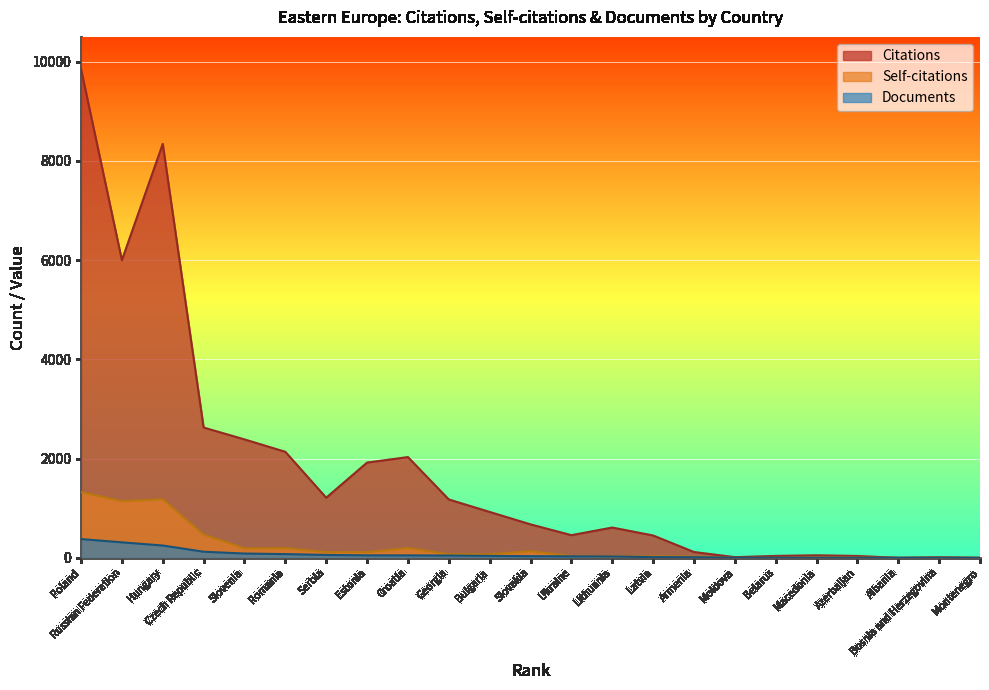

What is the difference between the second highest and minimum values in the Documents series?

313